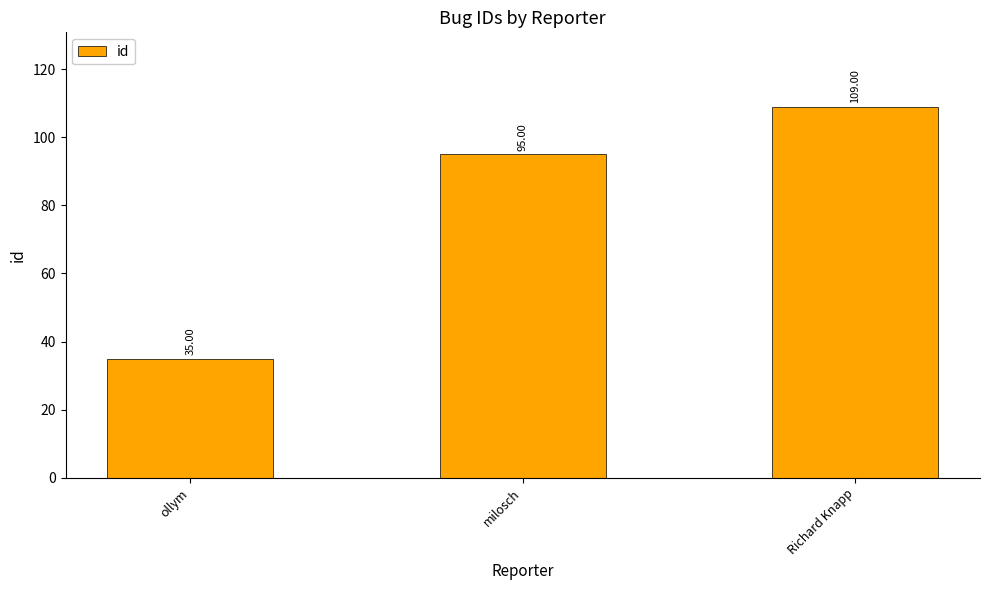

Which category has the lowest value across all series?

ollym